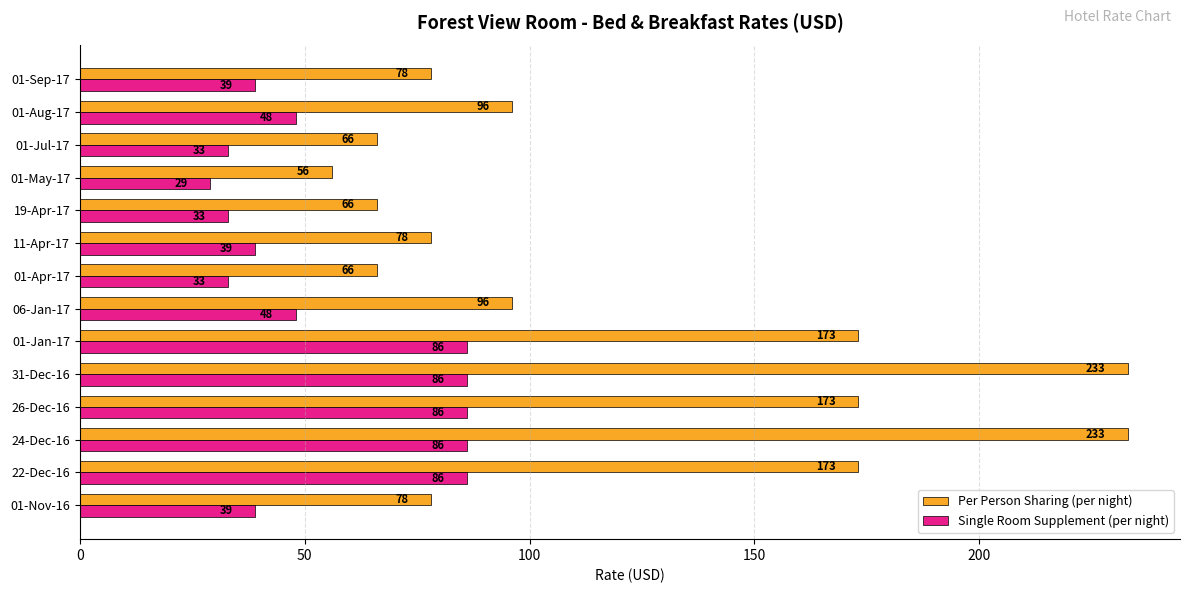

List the series in order of their peak value, highest first.

Per Person Sharing (per night), Single Room Supplement (per night)